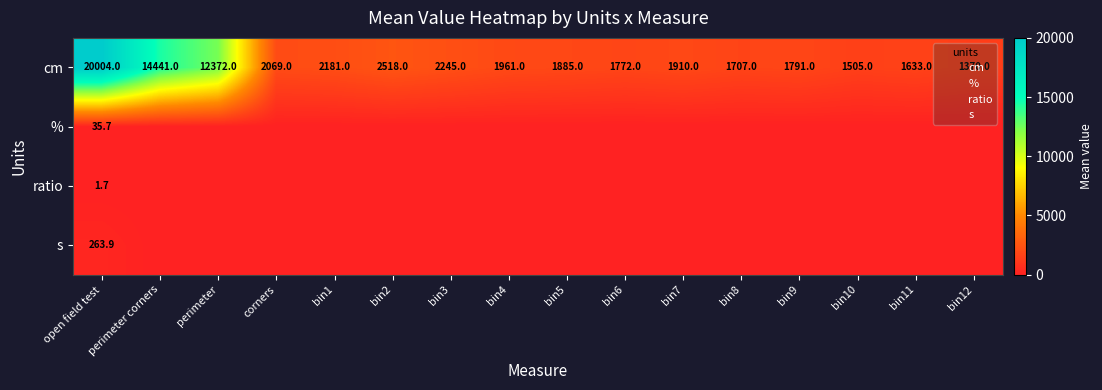

List the series in order of their peak value, lowest first.

ratio, %, s, cm